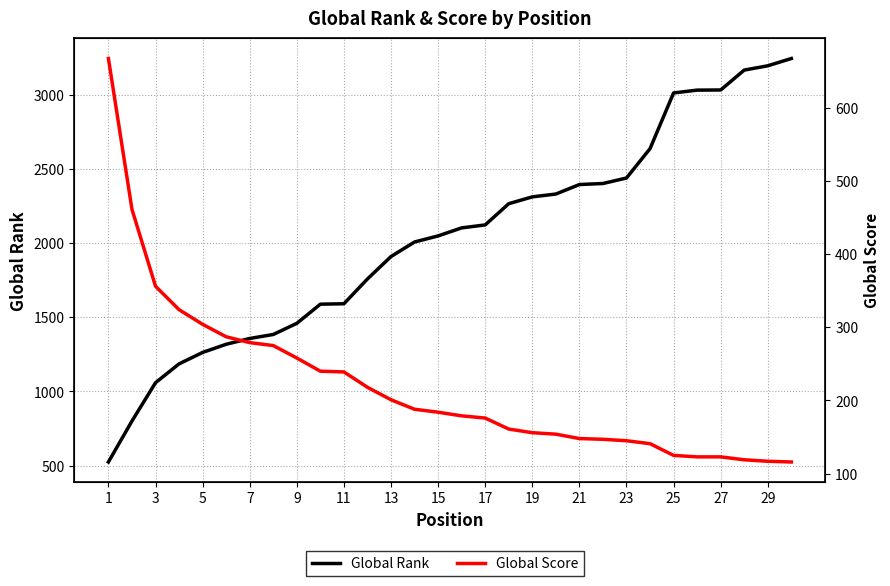

How many categories are shown in the chart?

30